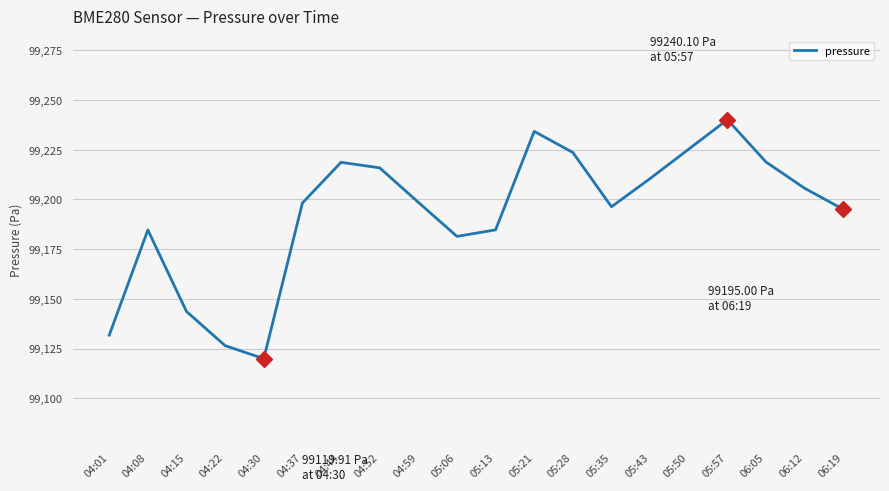

What value does the data have at 04:08?

99184.6